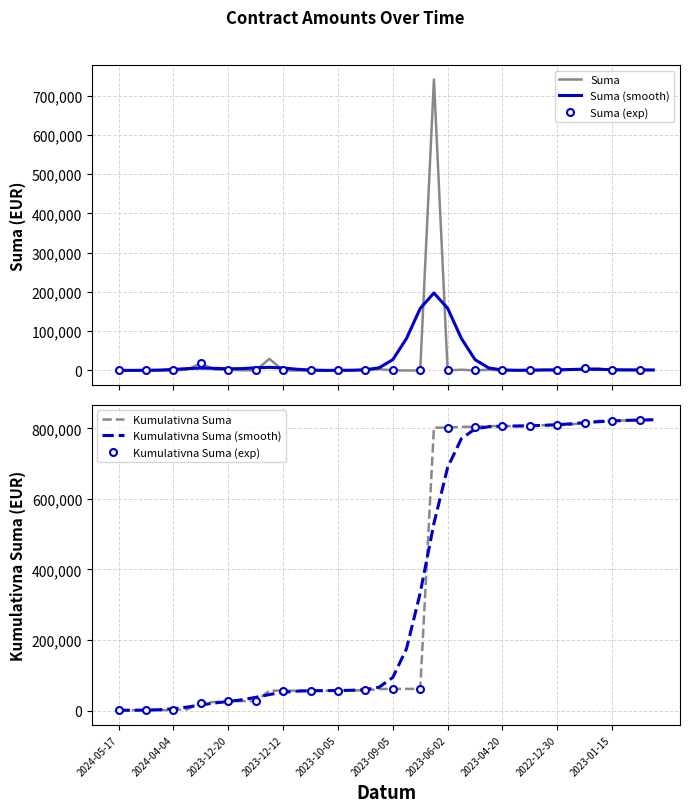

At which category is the sum across all series the highest?

2023-05-30